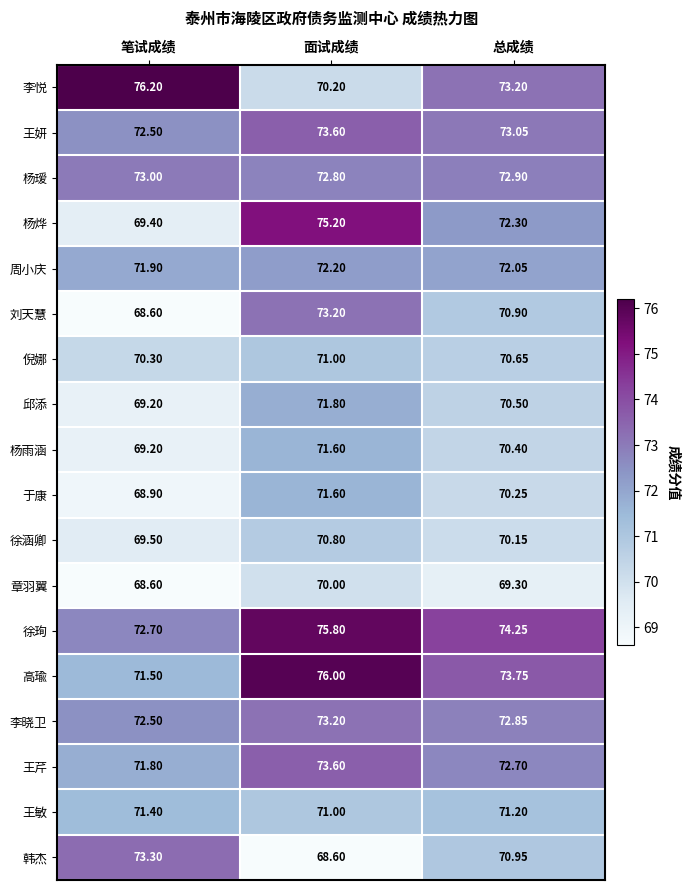

At which category does the chart reach its peak across all series?

笔试成绩